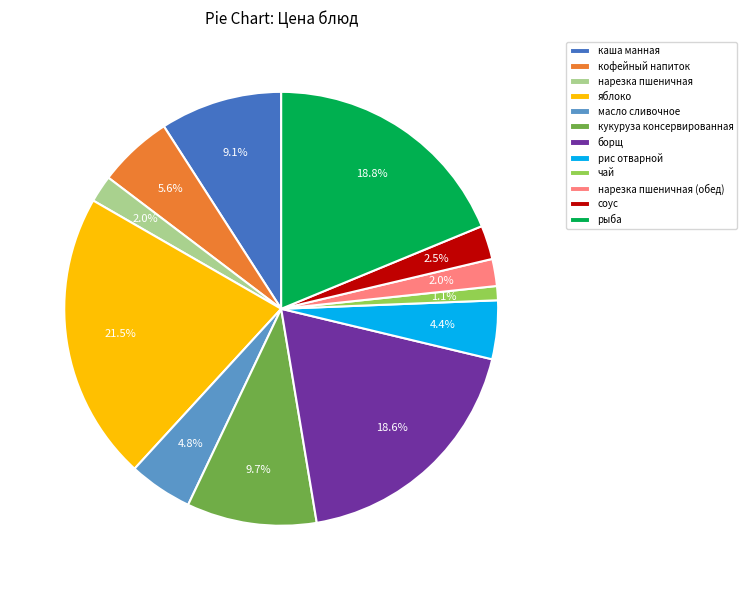

Which category has the smallest portion of the pie?

чай